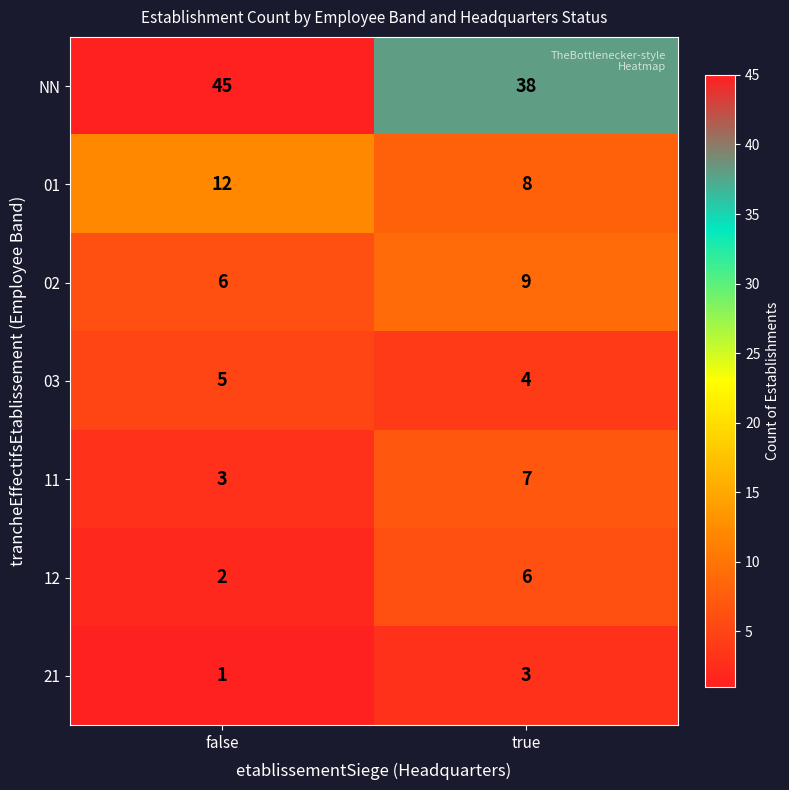

At how many categories does at least one series exceed 1?

2